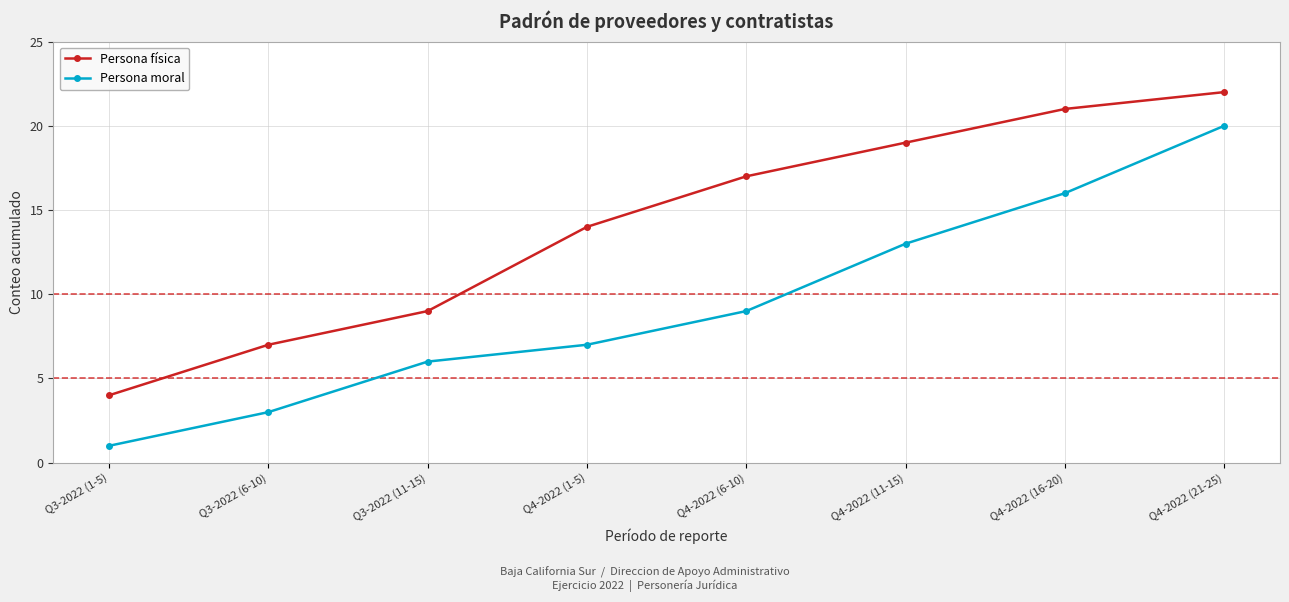

Where is Persona moral nearest to the value 10?

Q4-2022 (6-10)